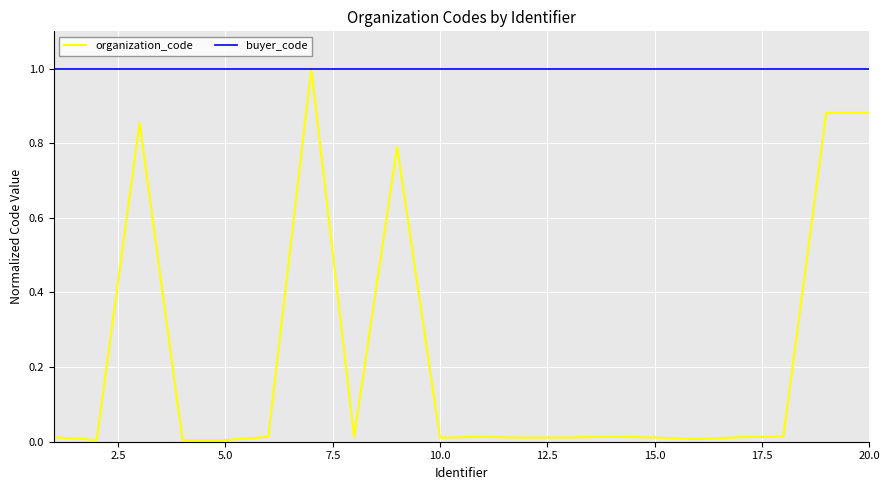

Which series has the largest total across all categories?

buyer_code